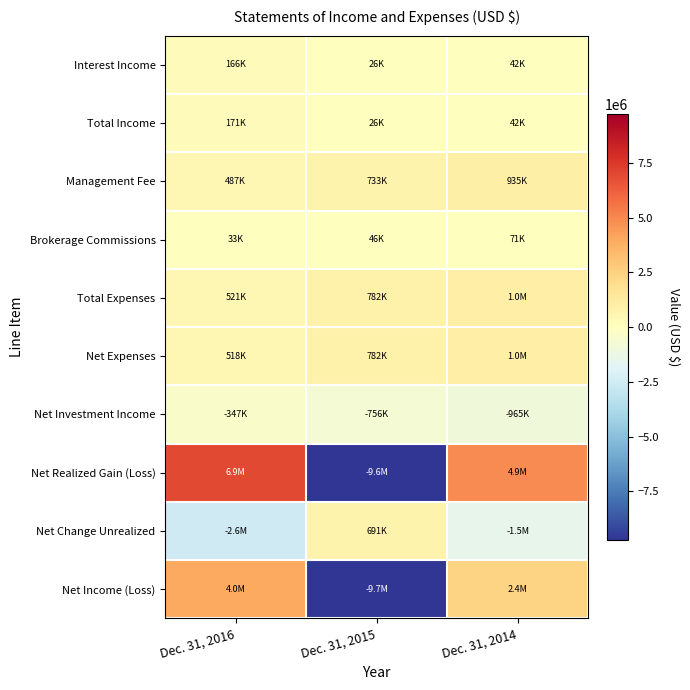

Between Dec. 31, 2016 and Dec. 31, 2015, which series saw the biggest shift?

Net Realized Gain (Loss)